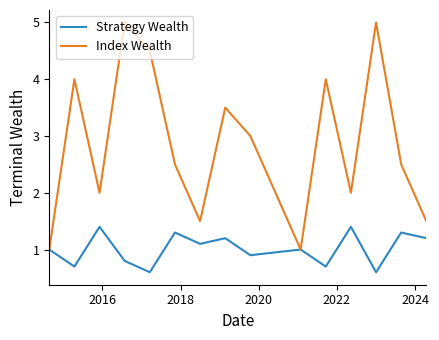

Which series has the widest spread of values?

Index Wealth